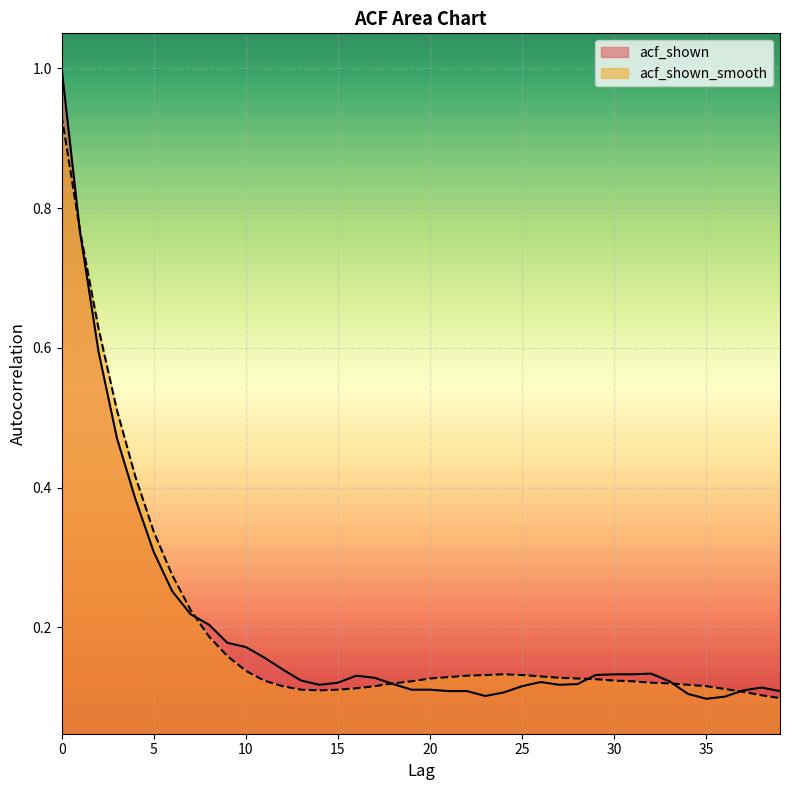

Where is acf_shown nearest to the value 0?

35